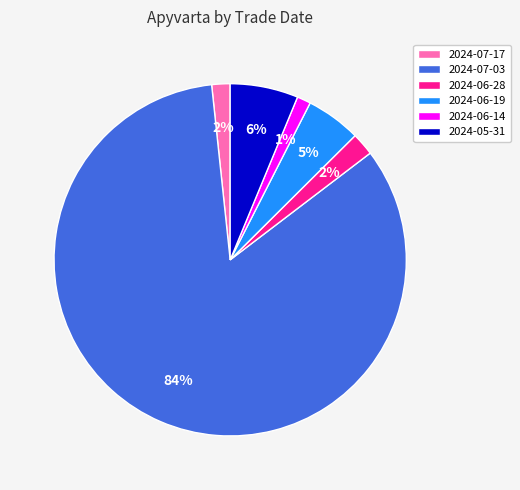

Which has a higher value, 2024-06-28 or 2024-06-19?

2024-06-19